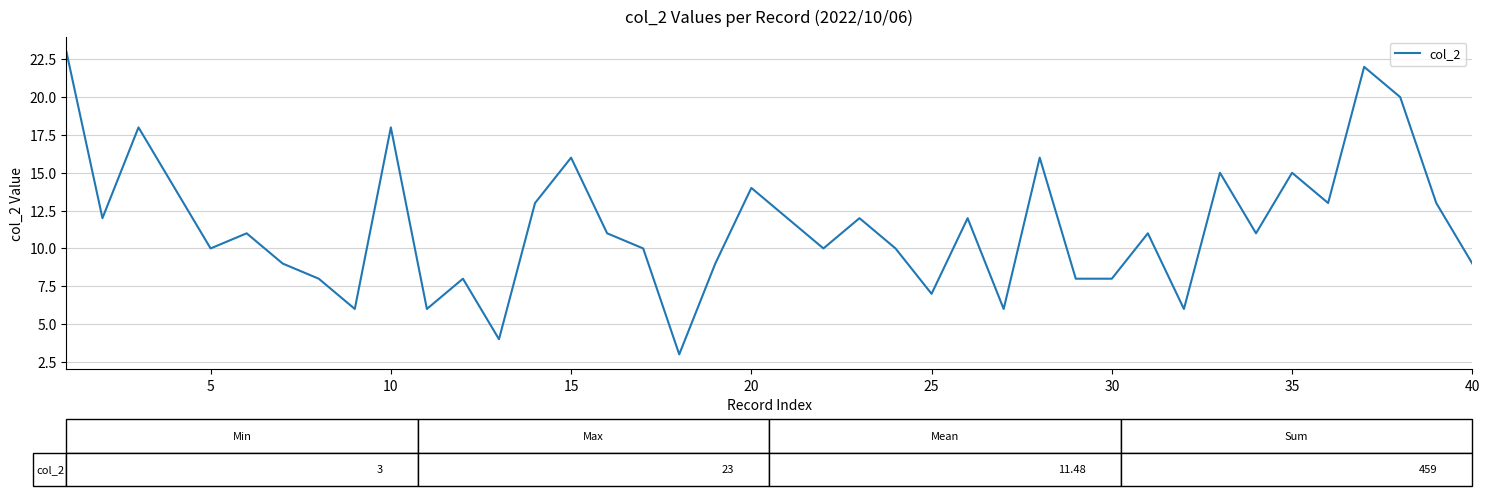

What is the greatest value displayed?

23